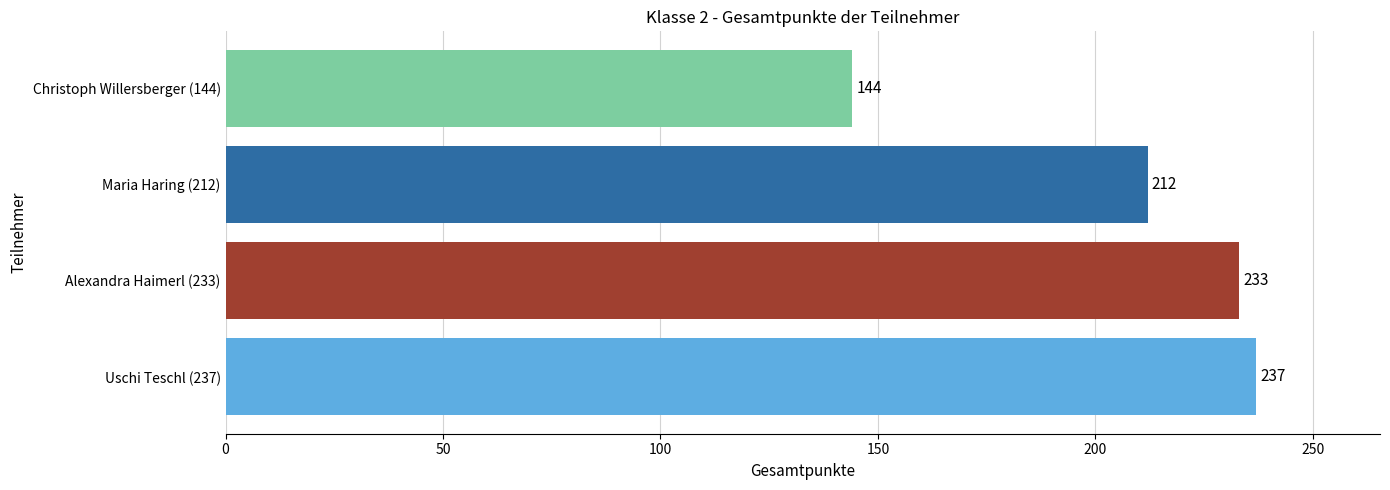

What is the change in value from Uschi Teschl (237) to Alexandra Haimerl (233)?

-4